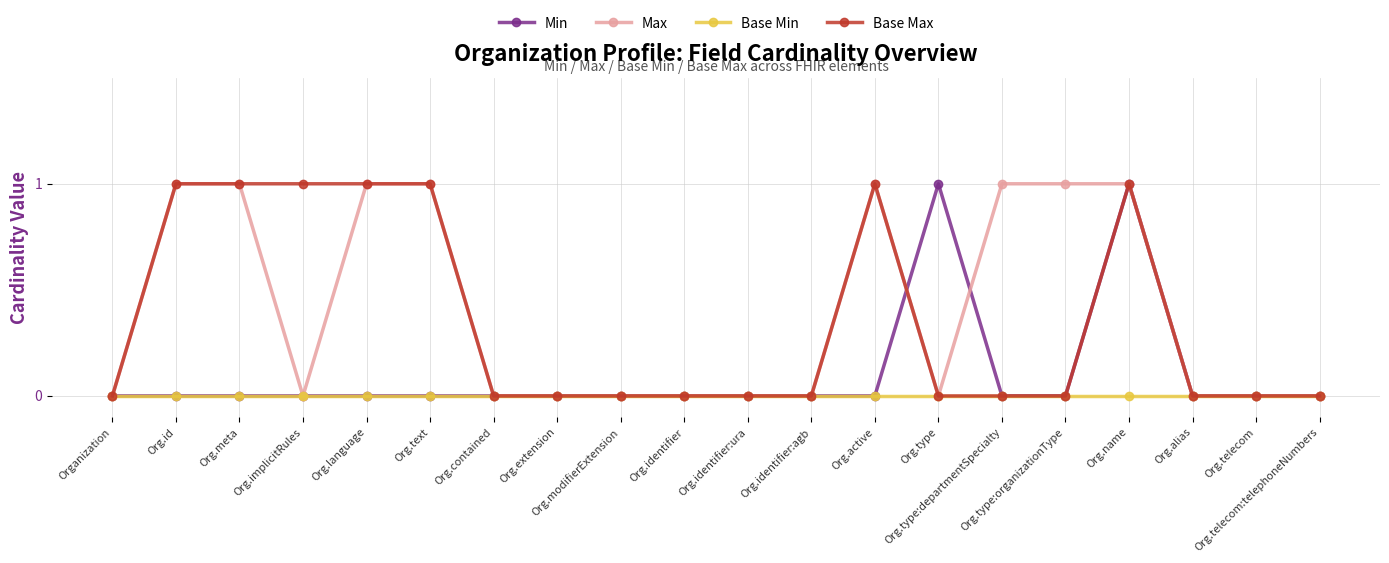

What is the value of the Base Max point at the 13th from the left?

1